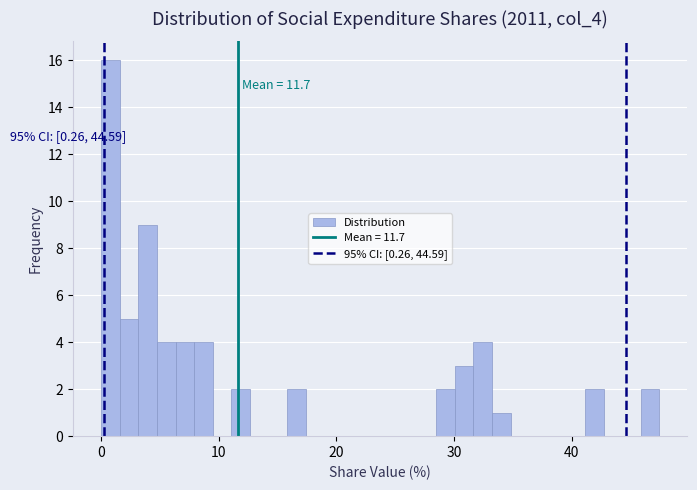

Read against the x-axis, roughly where is the centre of the tallest bar?

1